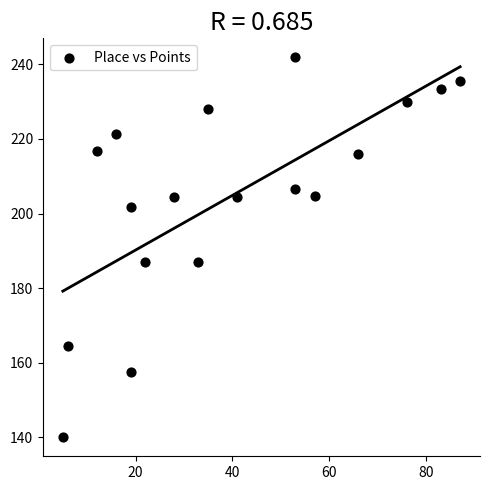

What is the range of X values (max minus min)?

82.0